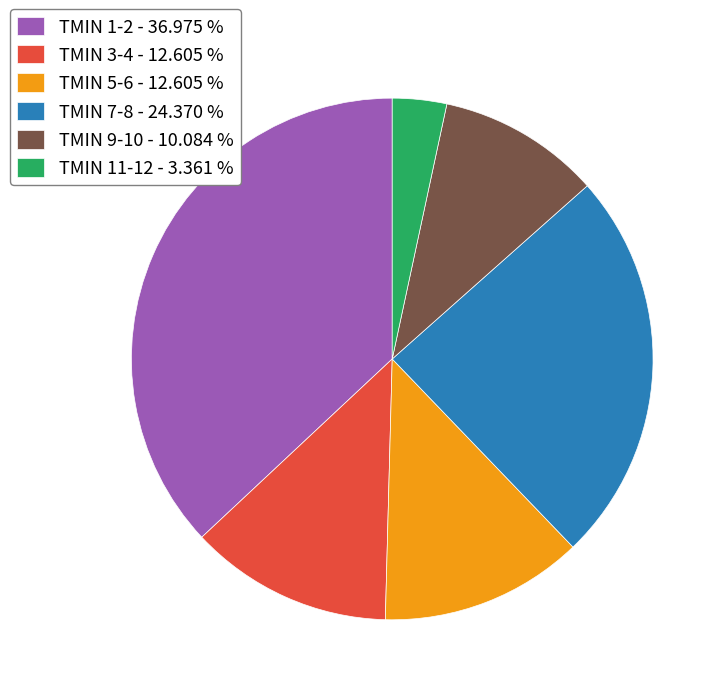

Which category has the biggest portion of the pie?

TMIN 1-2 - 36.975 %